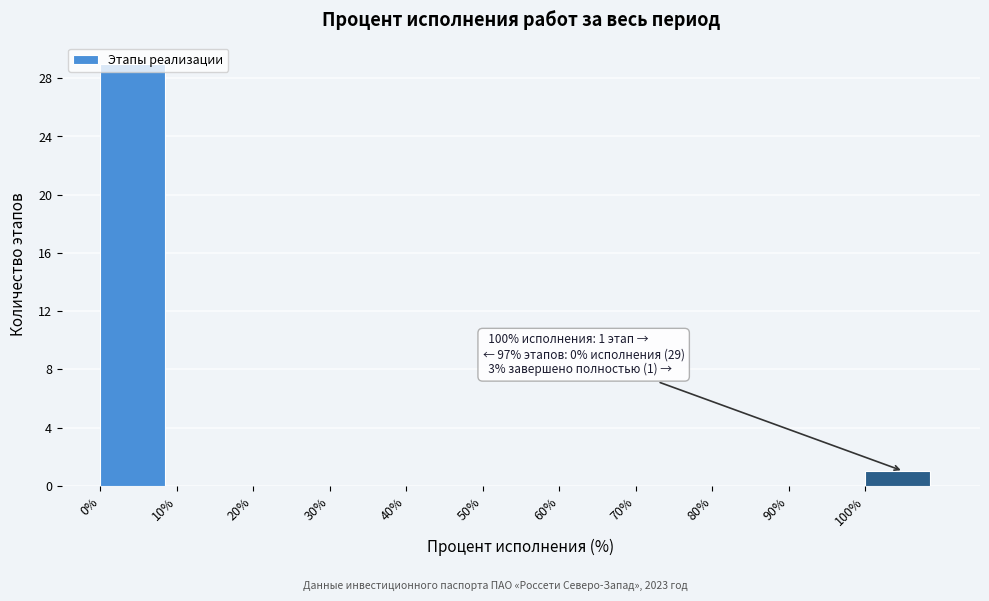

Over which range of the x-axis is the bar tallest?

0 to 10